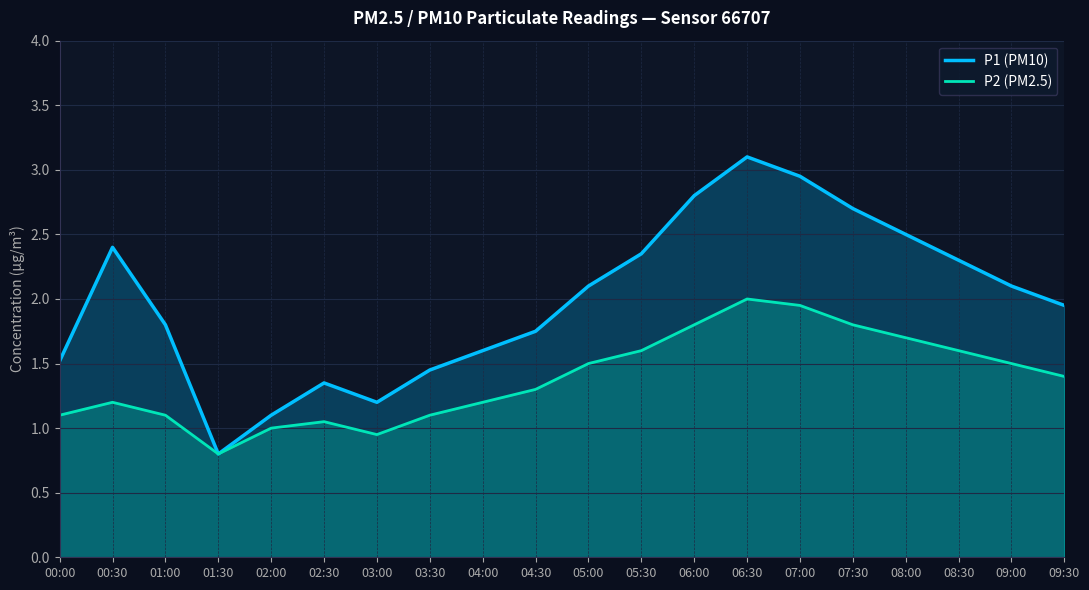

True or false: P2 (PM2.5) and P1 (PM10) intersect in this chart.

False